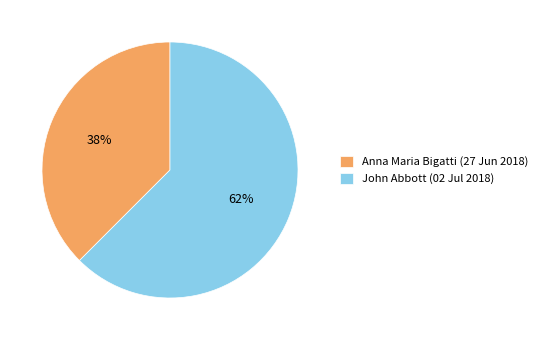

To the nearest percent, what is the combined percentage of Anna Maria Bigatti (27 Jun 2018) and John Abbott (02 Jul 2018)?

100%